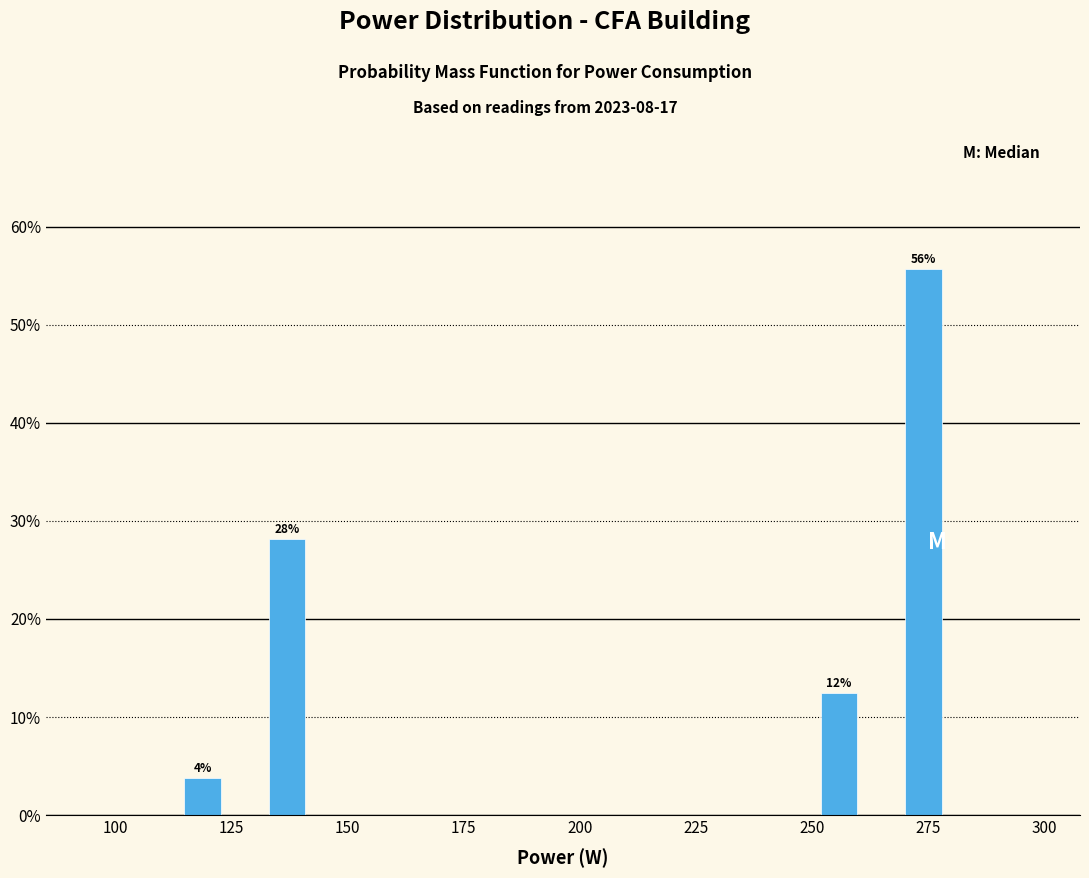

Around what value on the x-axis is the tallest bar? Give the approximate position of its centre, as read against the axis.

275